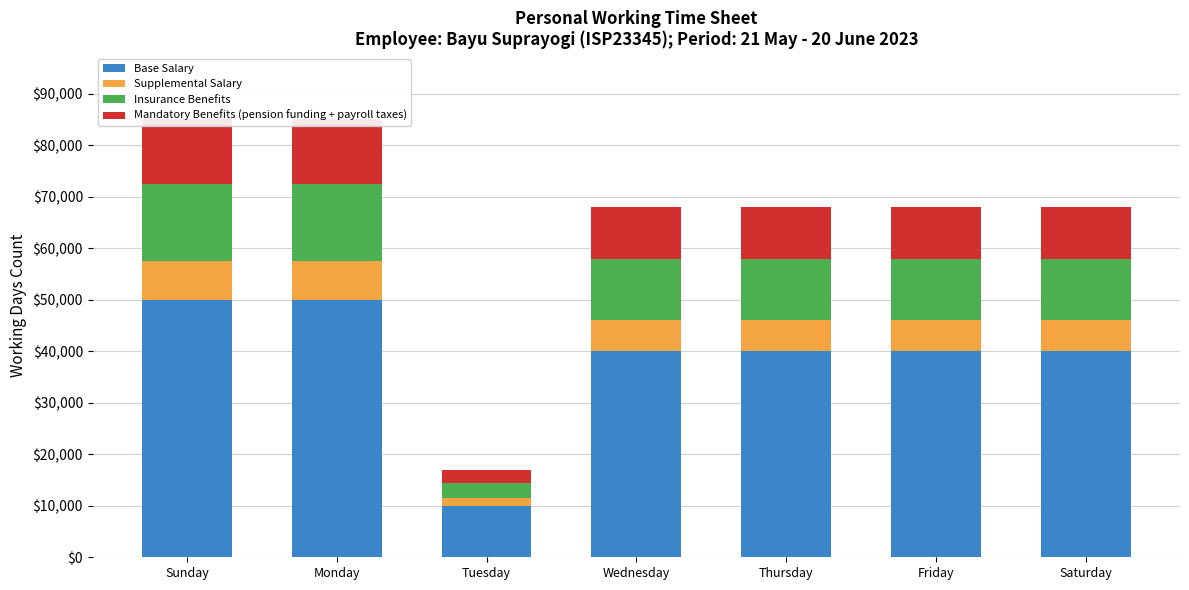

What is the difference between the maximum and minimum values in the Insurance Benefits series?

12000